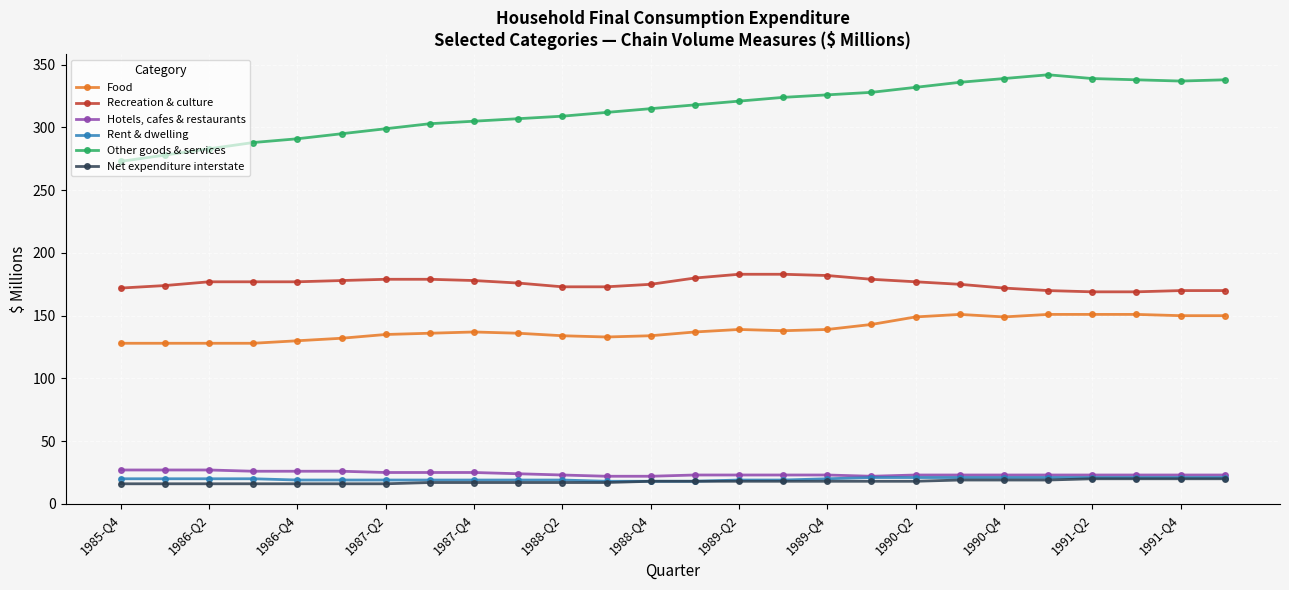

What is the greatest value displayed?

342